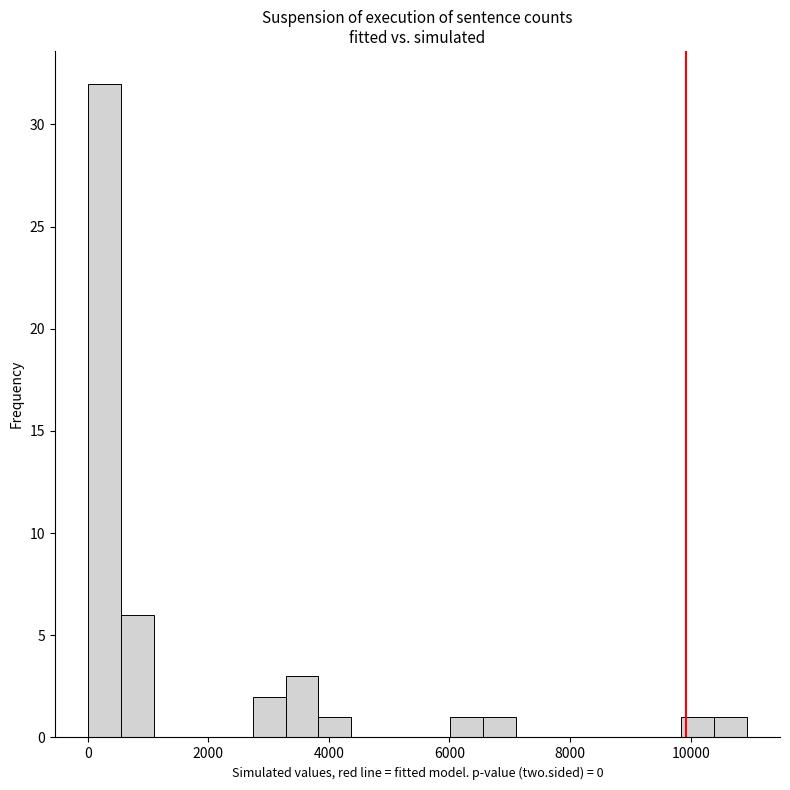

Read against the x-axis, roughly where is the centre of the tallest bar?

200